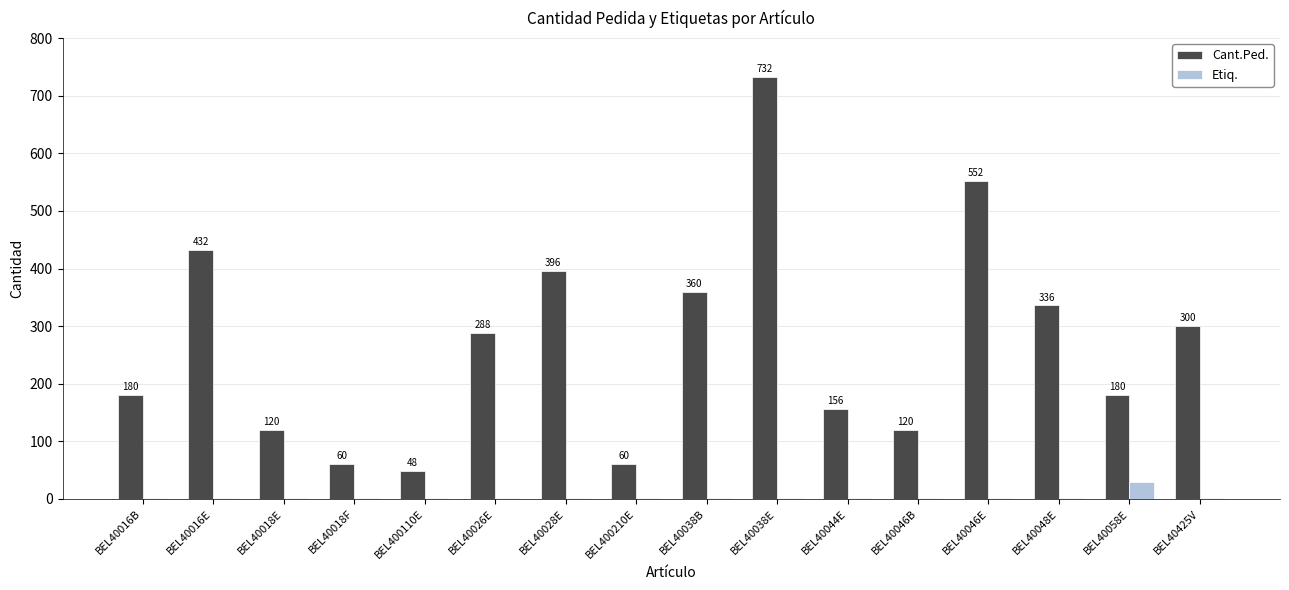

True or false: Cant.Ped. has a value of 187 at BEL40046B.

False